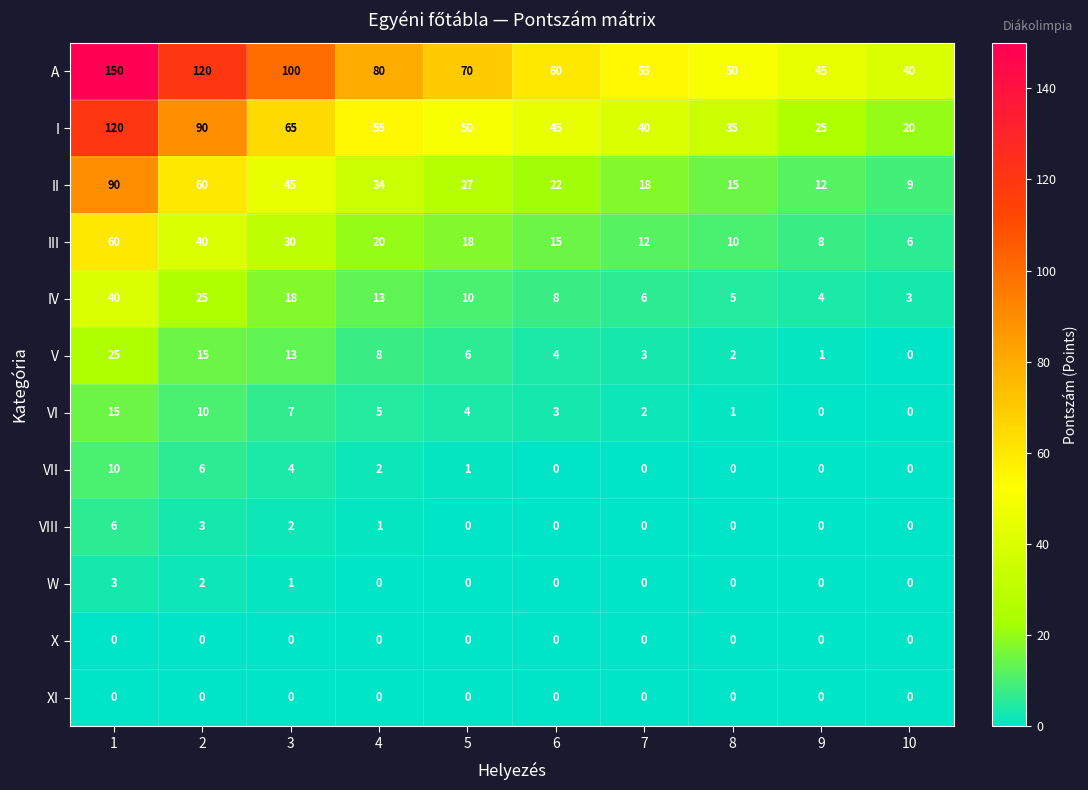

At how many categories does at least one series exceed 93?

3